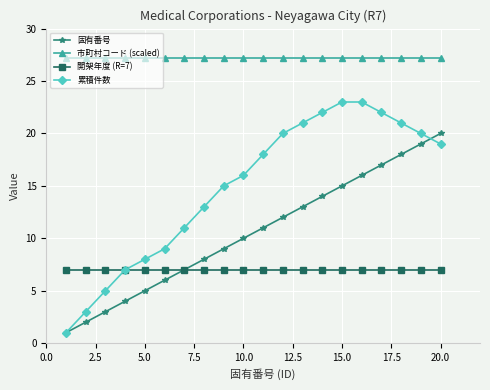

Which series has the largest range (max minus min)?

累積件数